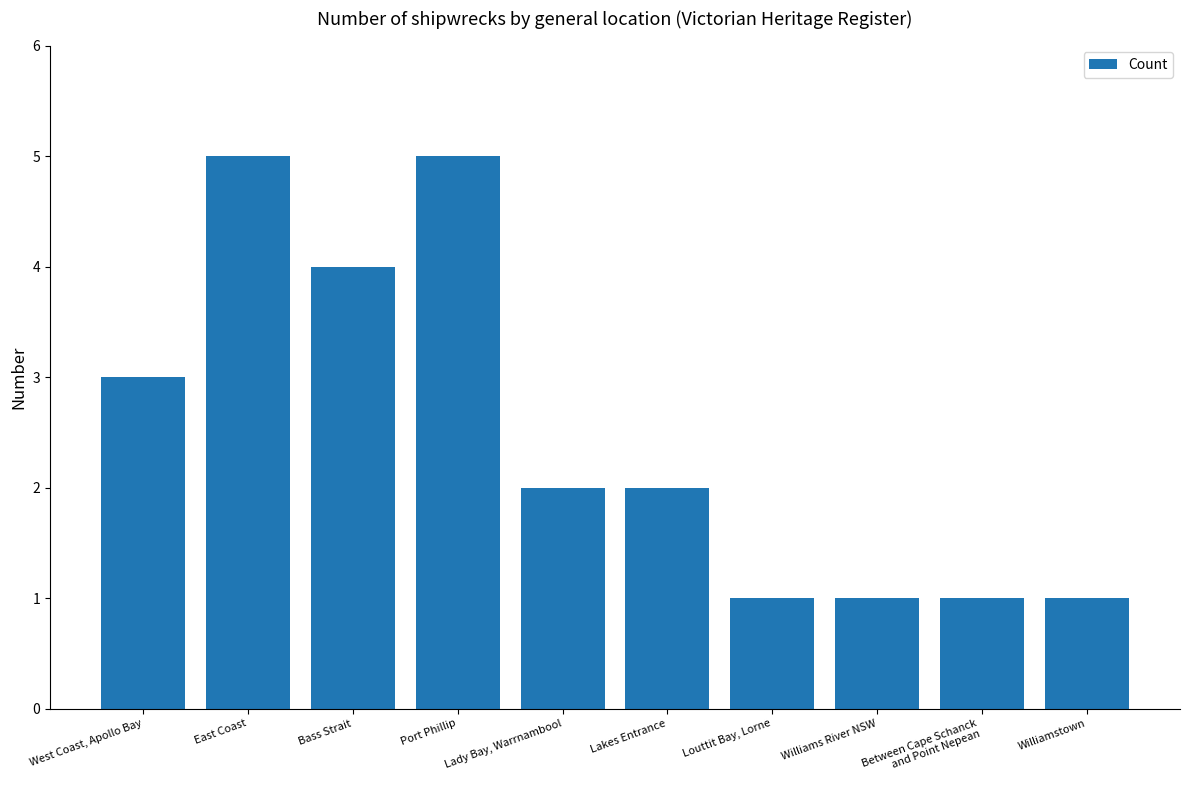

The chart shows a value of 0 at Lady Bay, Warrnambool. True or false?

False